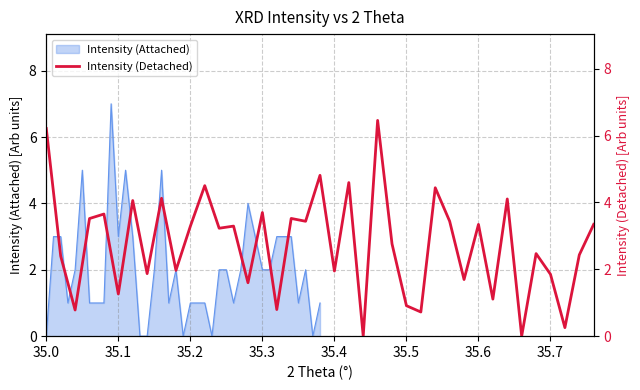

What is the maximum value for Intensity (Attached)?

7